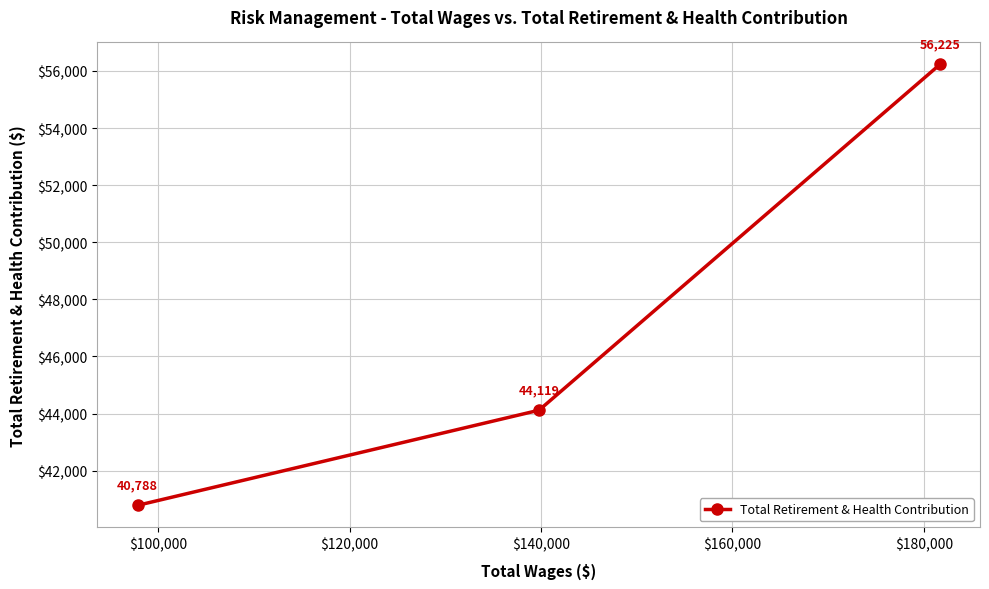

What is the maximum value shown in the chart?

56225